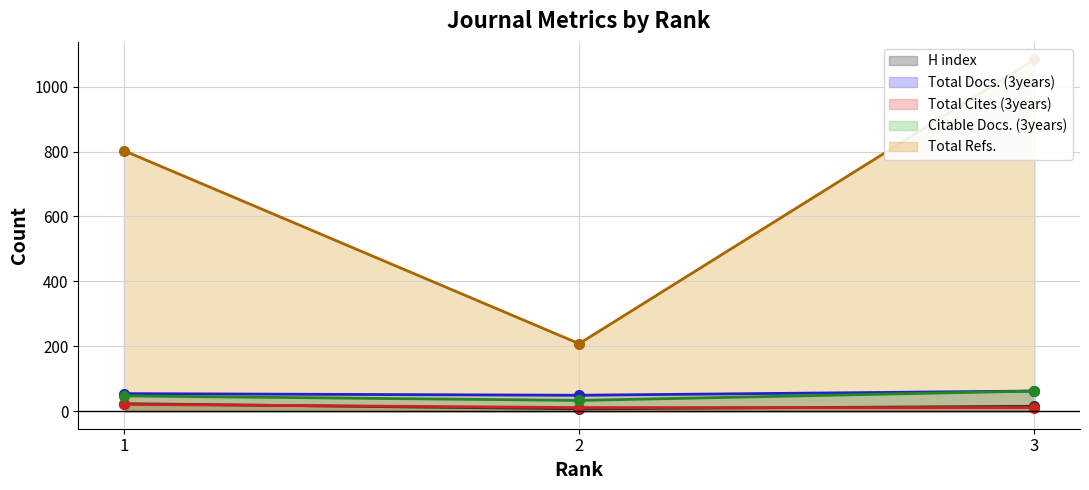

What is the approximate value of Total Refs. at 1, to the nearest 100?

800